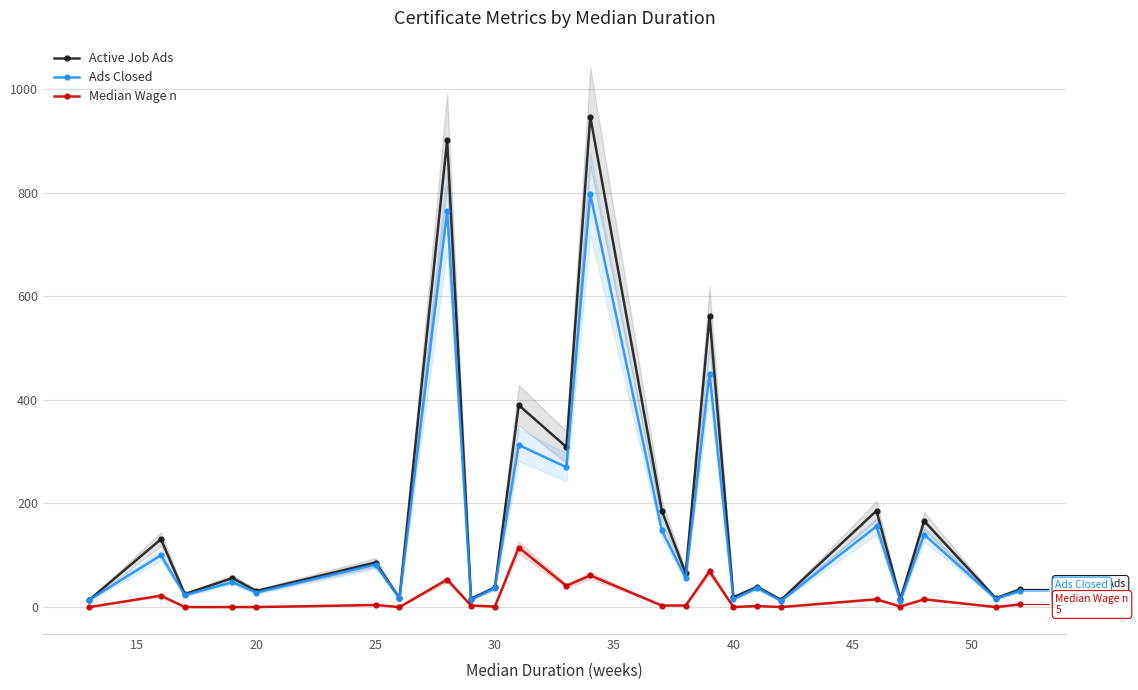

What is the highest value of the Median Wage n series?

115